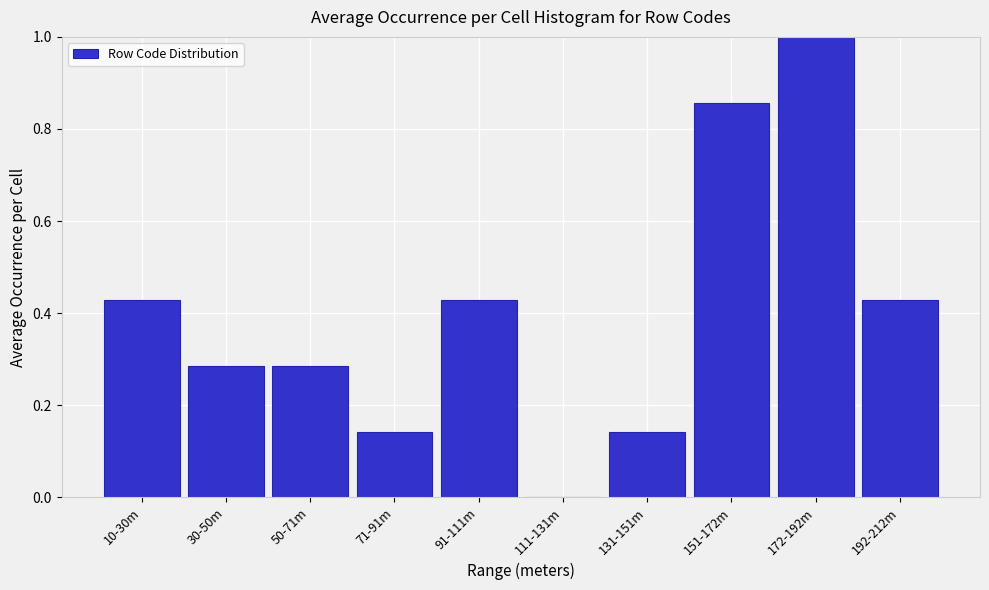

What is the greatest value displayed?

1.0